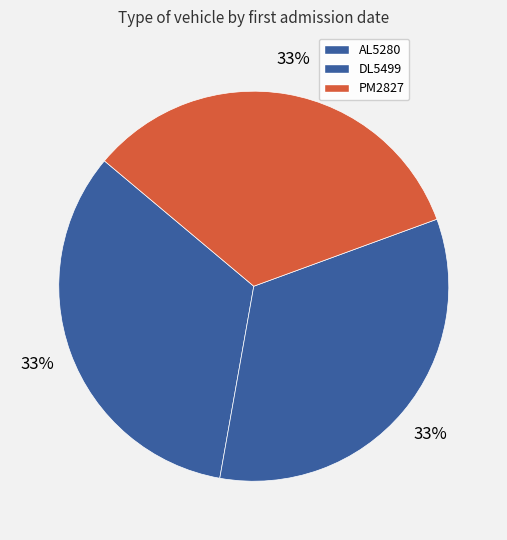

Does AL5280 represent more than half of the total?

No